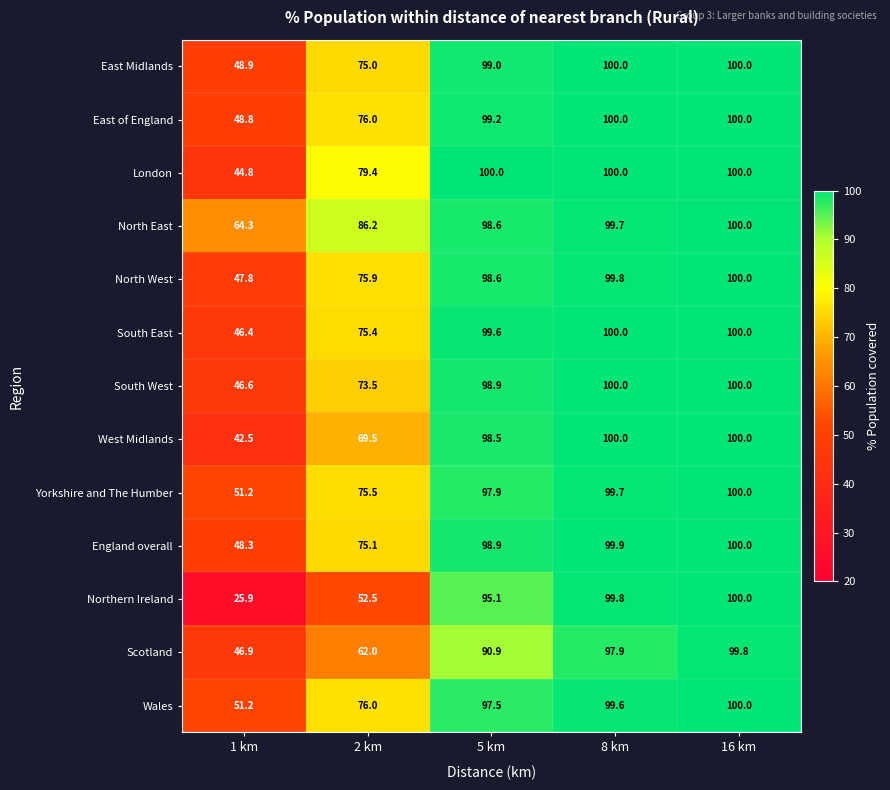

The value of East of England at 16 km is 51.8. True or false?

False